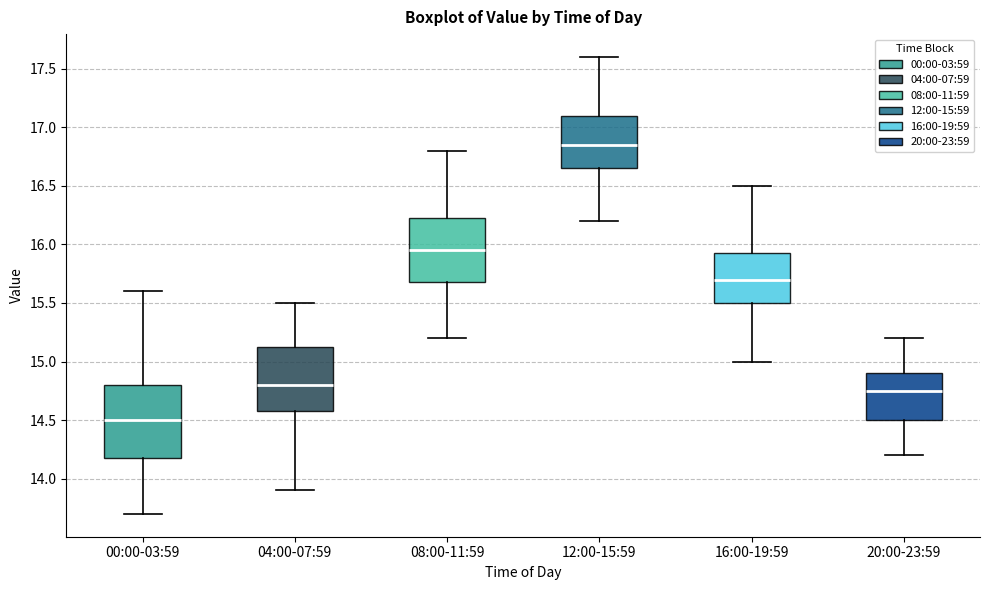

Which box is the tallest, from its lower edge to its upper edge?

00:00-03:59